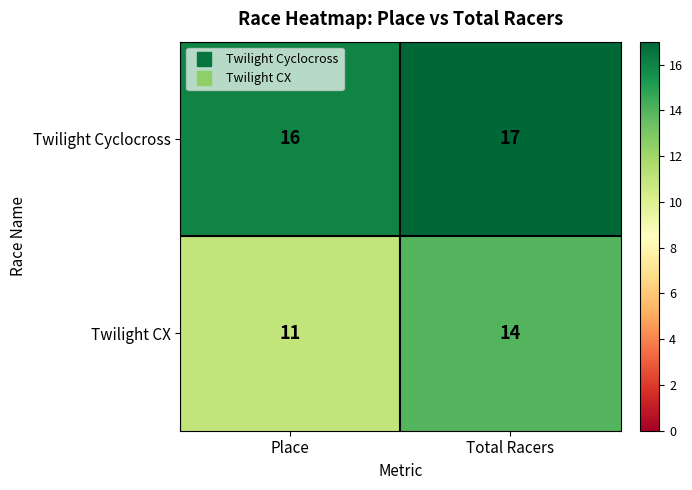

At which category is the sum across all series the highest?

Total Racers